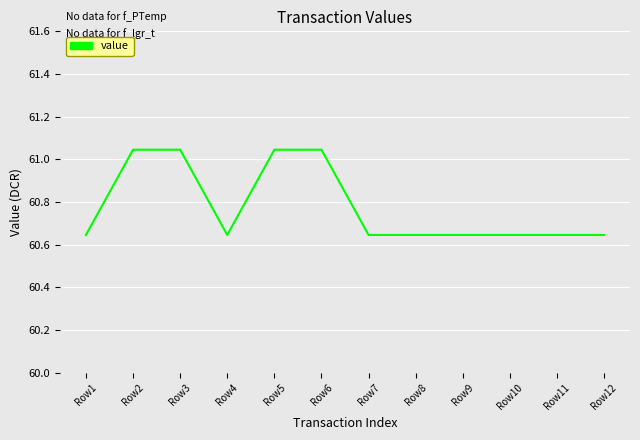

What is the difference between the maximum and minimum values?

0.4